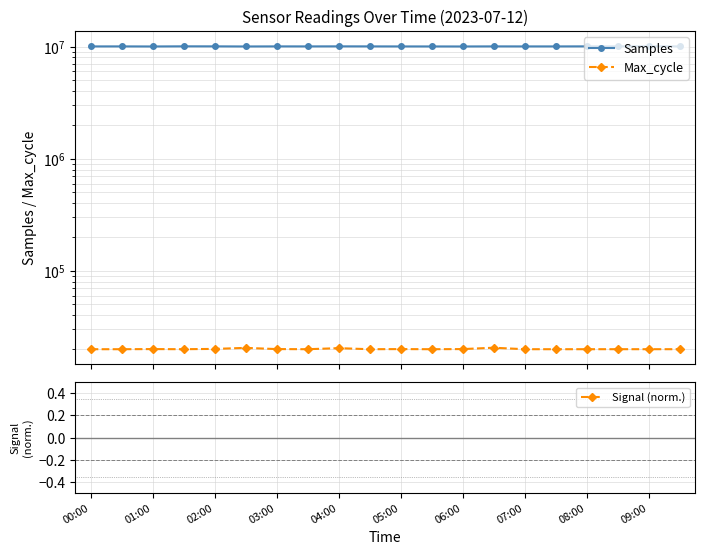

Which has a higher value, 11 or 07:00?

07:00